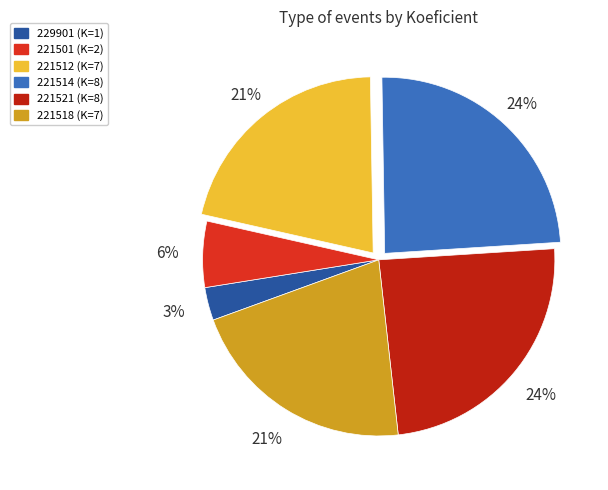

To the nearest percent, what is the average slice percentage?

17%